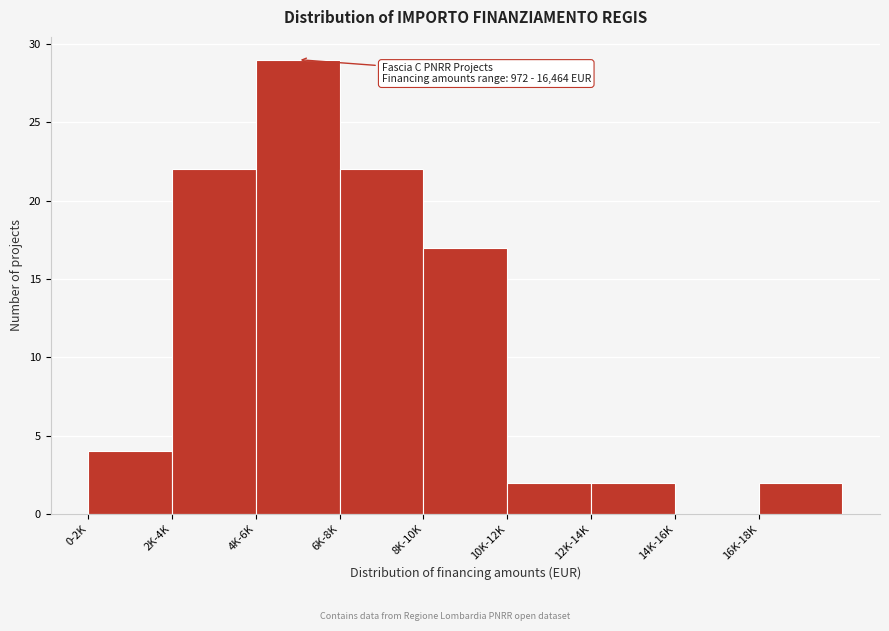

Reading left to right, what are all the values shown in this chart?

0-2K=4	2K-4K=22	4K-6K=29	6K-8K=22	8K-10K=17	10K-12K=2	12K-14K=2	14K-16K=0	16K-18K=2